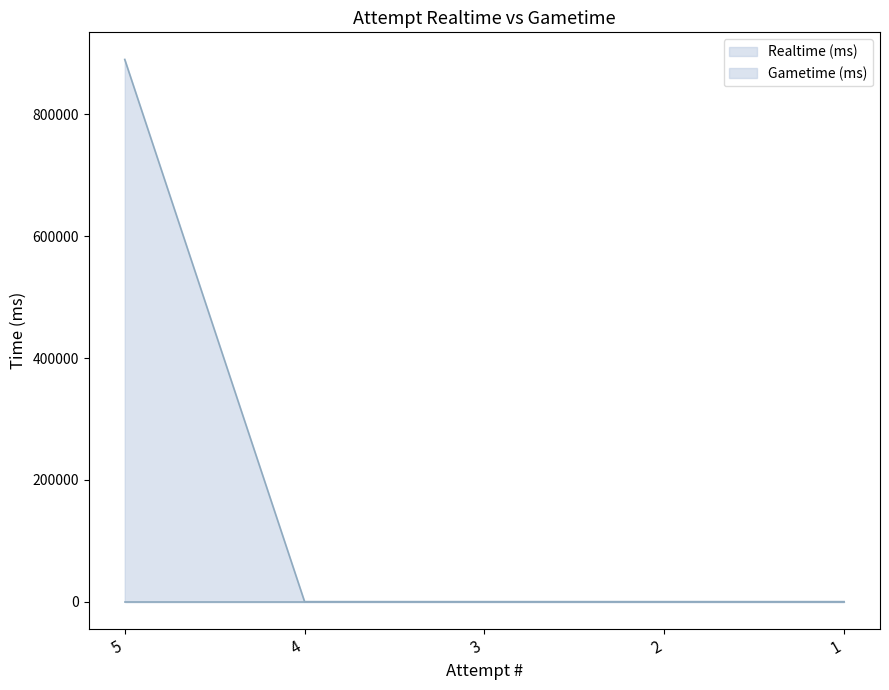

What is the sum of all values?

890299